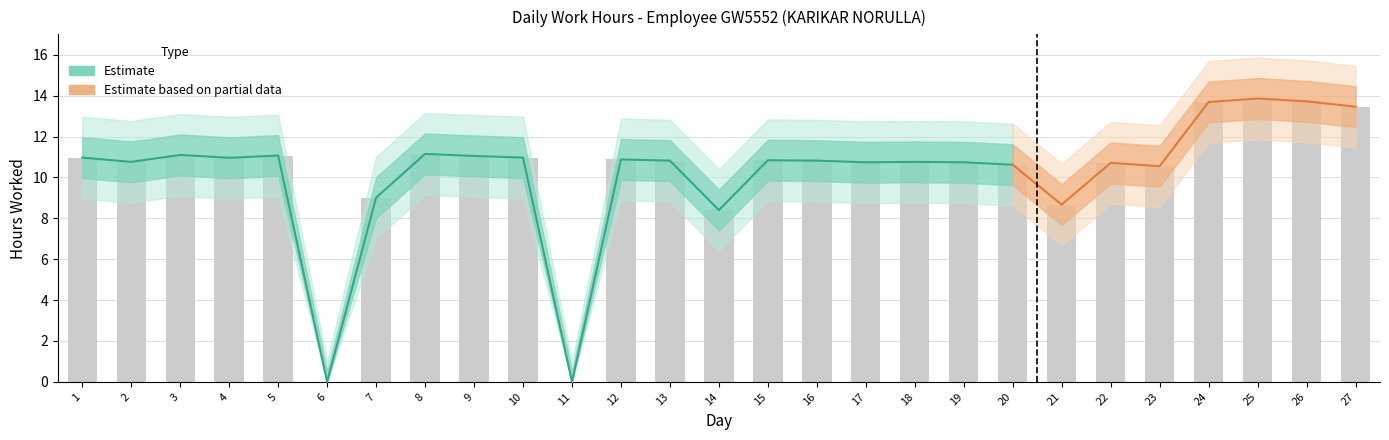

What is the difference between the maximum and second lowest values in the Low_upper series?

14.4